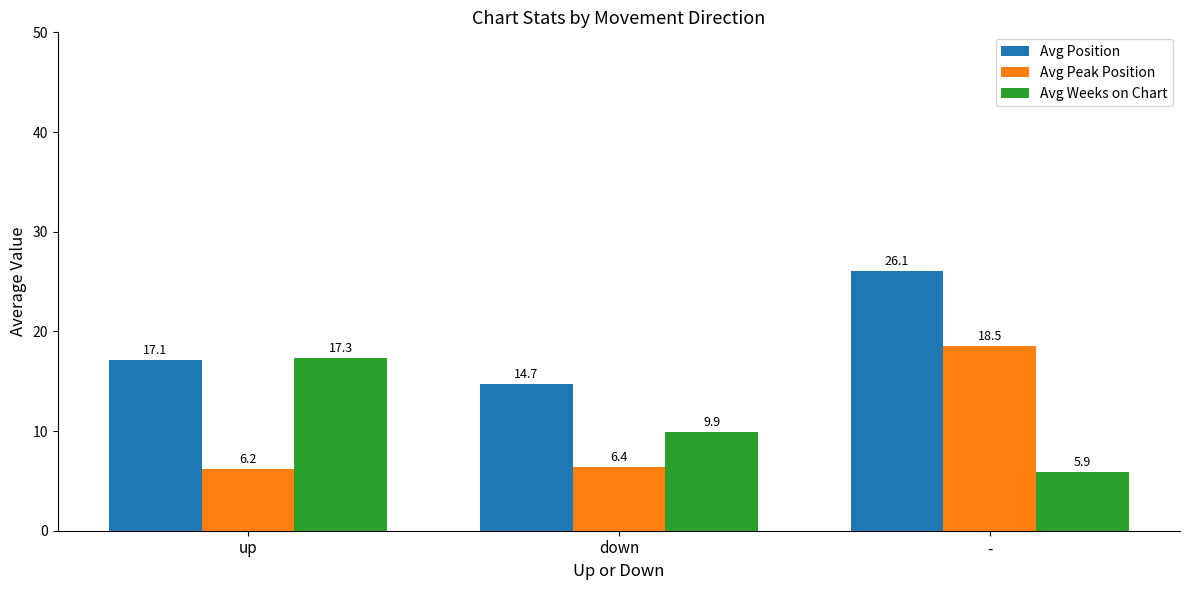

How many data points does each series have?

3